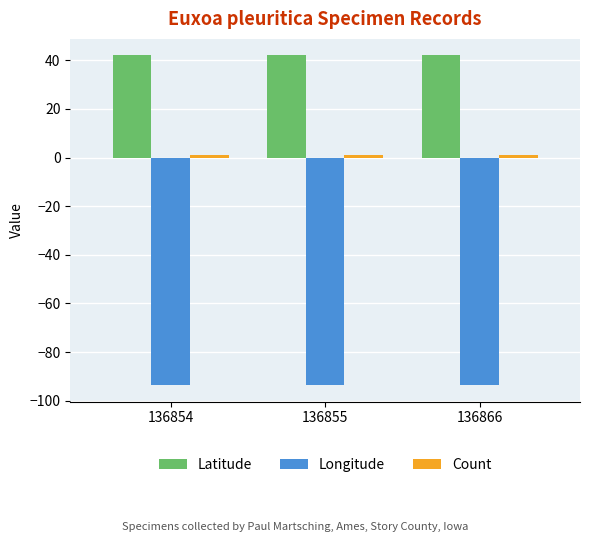

What is the sum of all Latitude values?

126.1